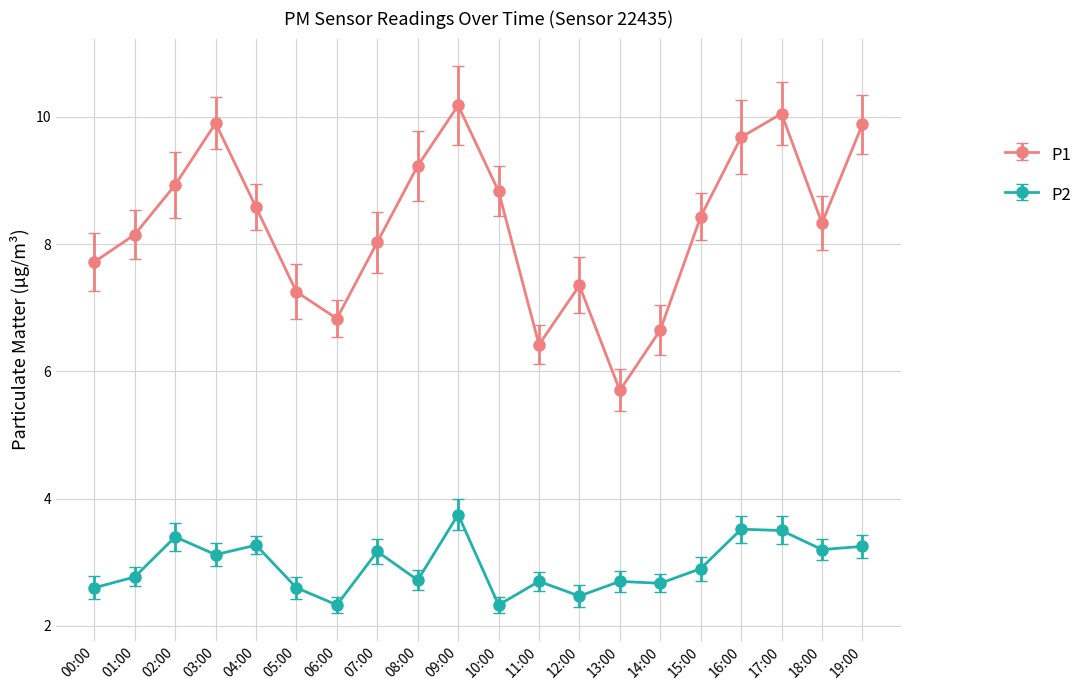

Which series has the largest total across all categories?

P1